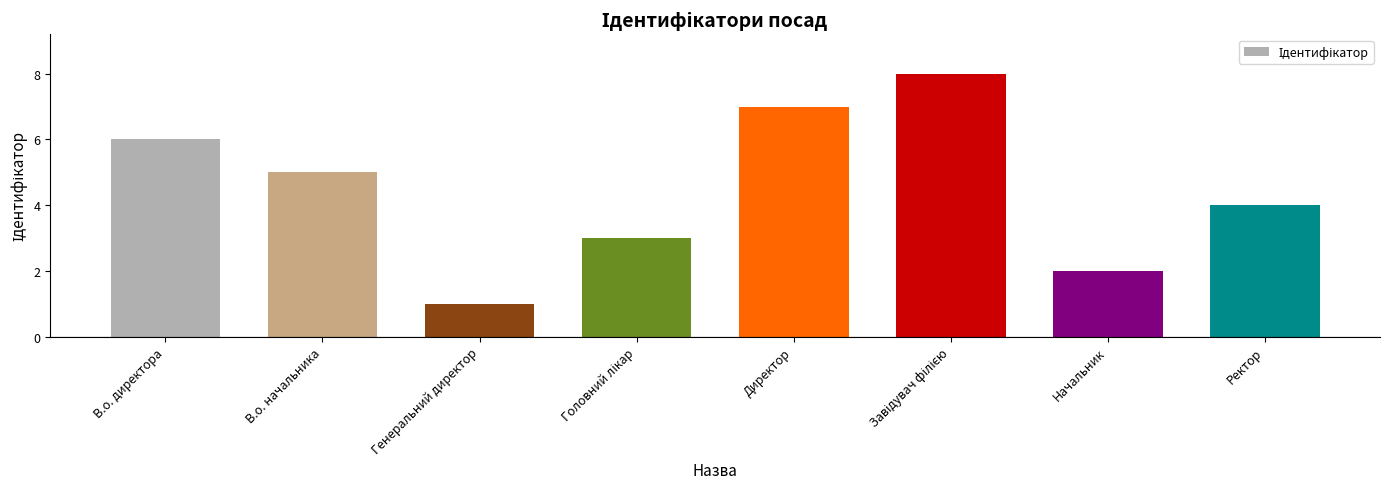

What is the value of the 8th bar from the left?

4